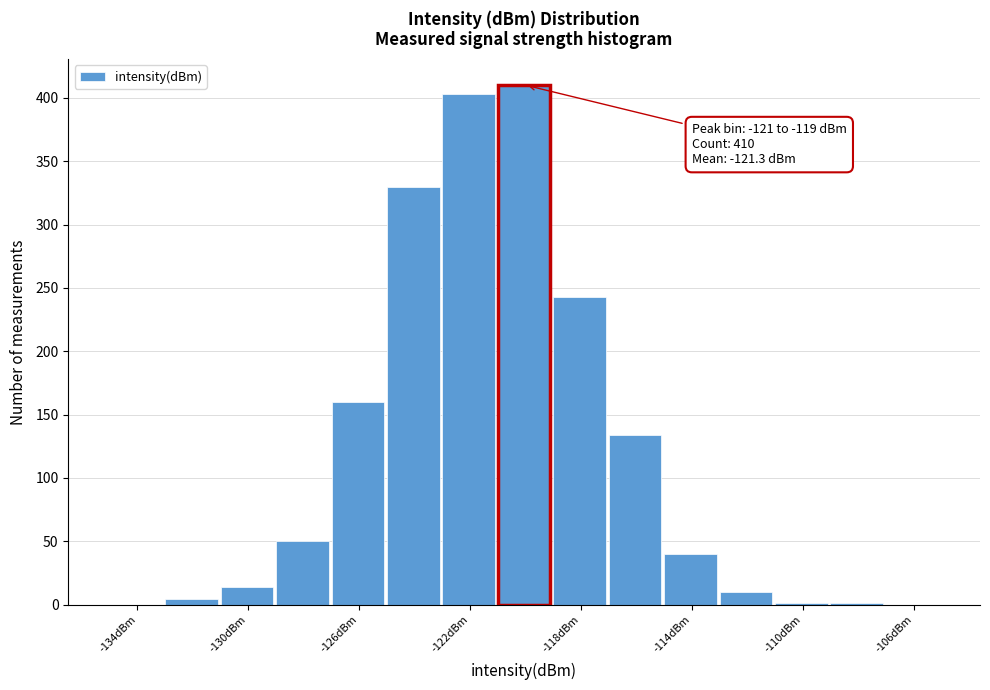

Which range on the x-axis has the tallest bar?

-121 to -119